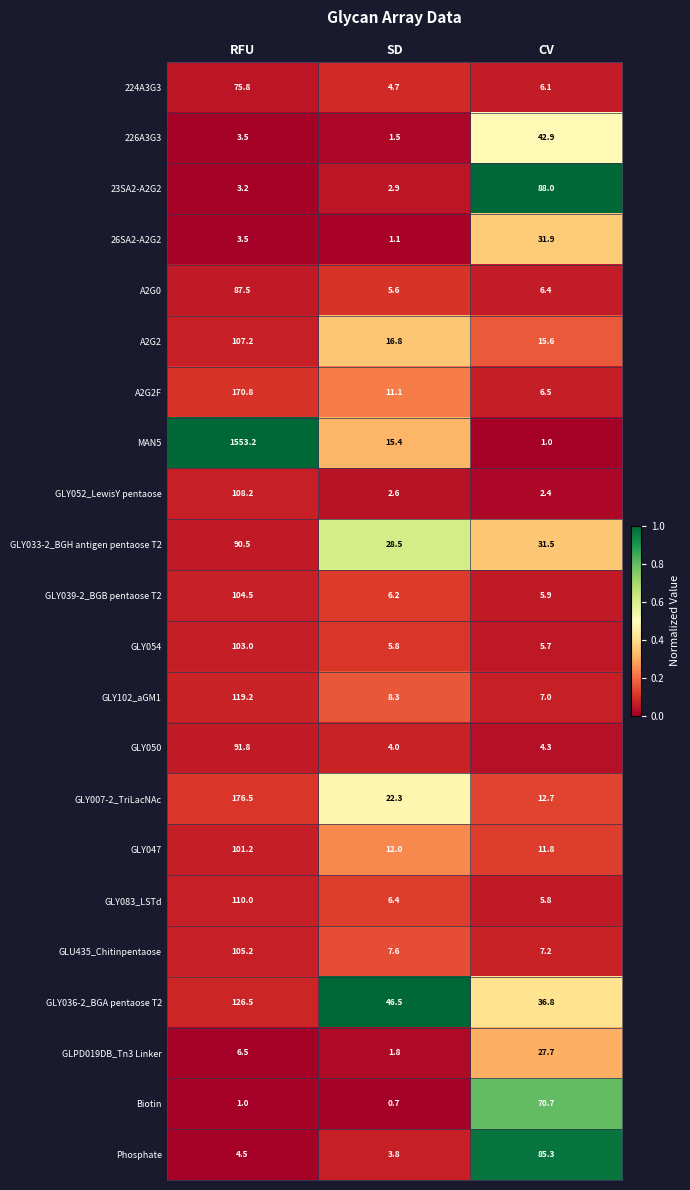

The GLY083_LSTd series shows 143.8 at RFU. True or false?

False